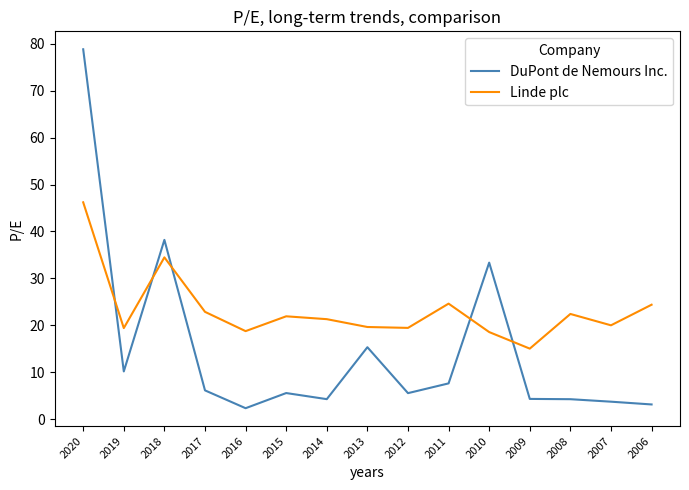

How many intersections are there between Linde plc and DuPont de Nemours Inc.?

5